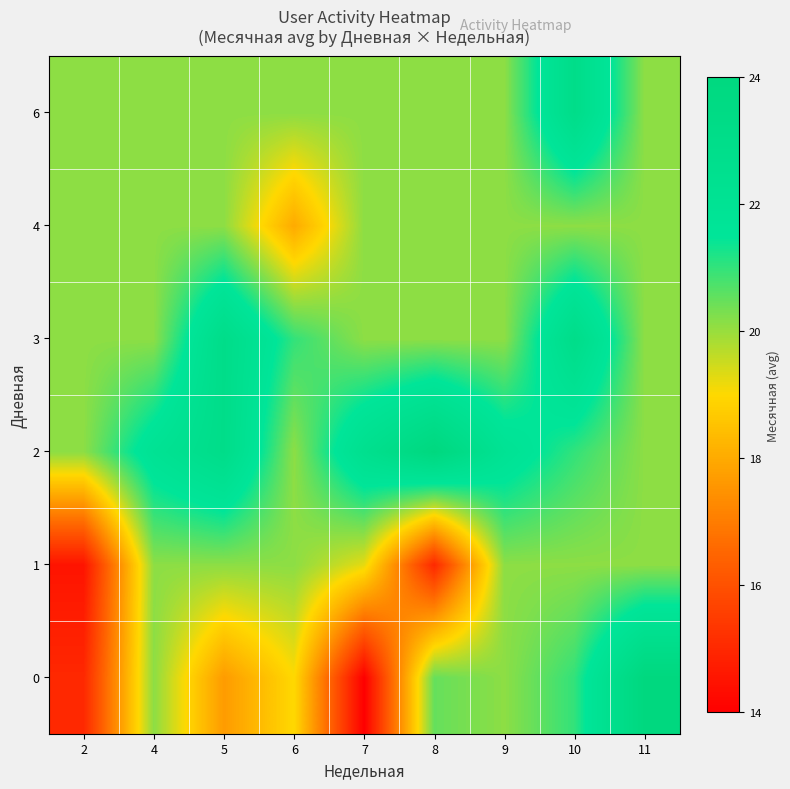

Reading left to right, transcribe all the data shown in this chart.

0: 2=15.0	4=20.1	5=17.7	6=19.0	7=14.0	8=20.5	9=20.1	10=21.0	11=24.0
1: 2=14.5	4=20.1	5=20.1	6=20.1	7=19.2	8=15.0	9=20.1	10=20.1	11=20.1
2: 2=20.1	4=22.0	5=23.0	6=20.1	7=22.5	8=24.0	9=22.0	10=21.0	11=20.1
3: 2=20.1	4=20.1	5=23.0	6=21.0	7=20.1	8=20.1	9=20.1	10=23.0	11=20.1
4: 2=20.1	4=20.1	5=20.1	6=18.0	7=20.1	8=20.1	9=20.1	10=20.1	11=20.1
6: 2=20.1	4=20.1	5=20.1	6=20.1	7=20.1	8=20.1	9=20.1	10=23.0	11=20.1